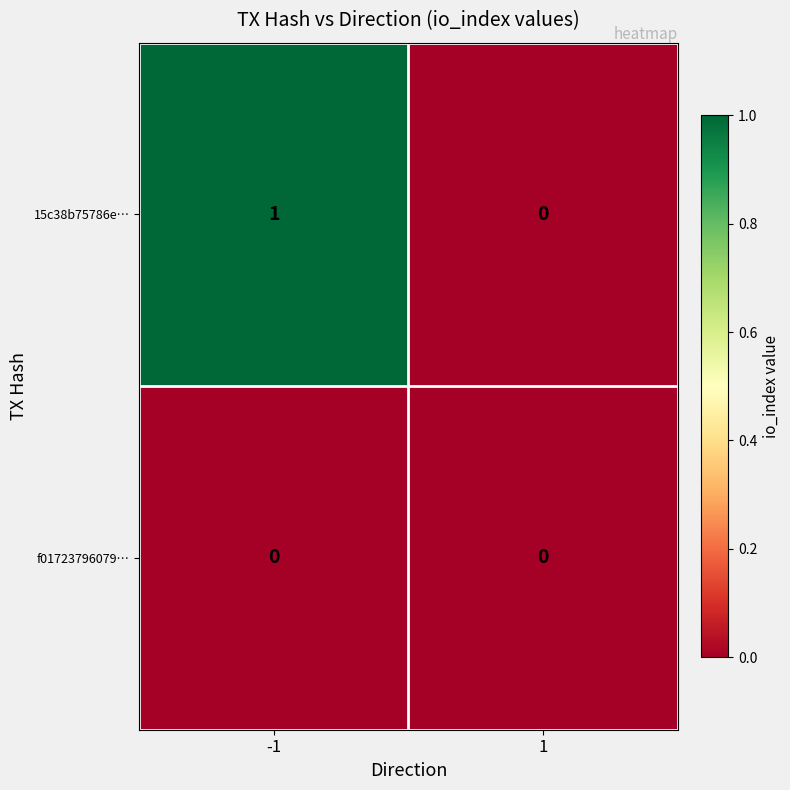

Is the value of 15c38b75786e… at -1 greater than the value of f01723796079… at 1?

Yes